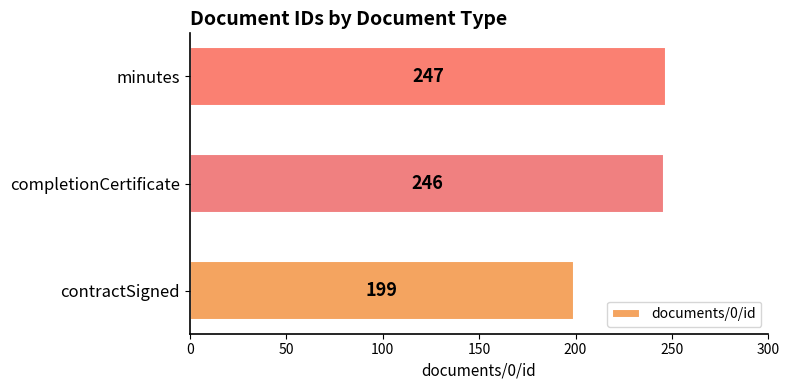

Read the value at completionCertificate, to the nearest 5.

245